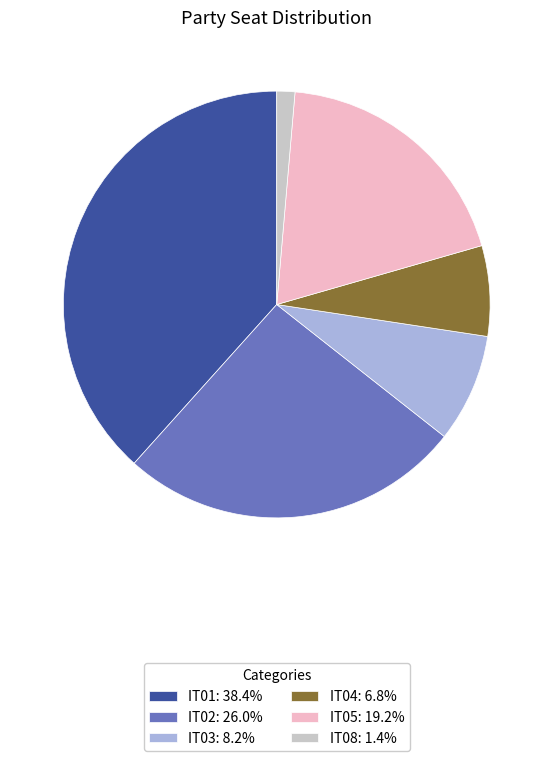

Is it true that IT01 is 38% of the pie?

True